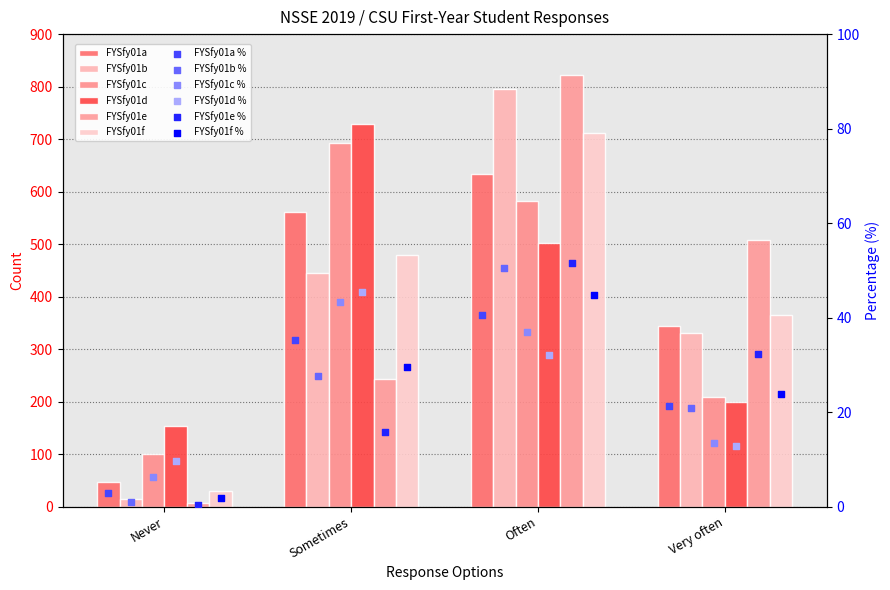

Which series has the widest spread of Y values?

FYSfy01e CSU Count